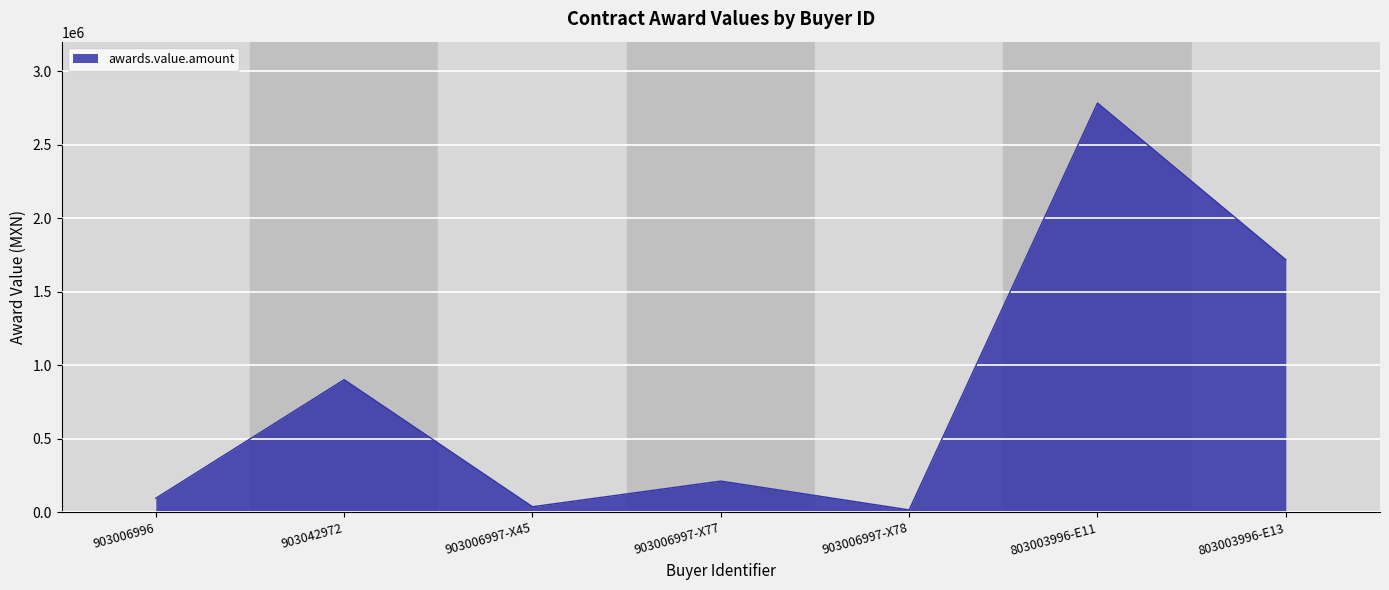

At which category does the data reach its first local valley?

903006997-X45